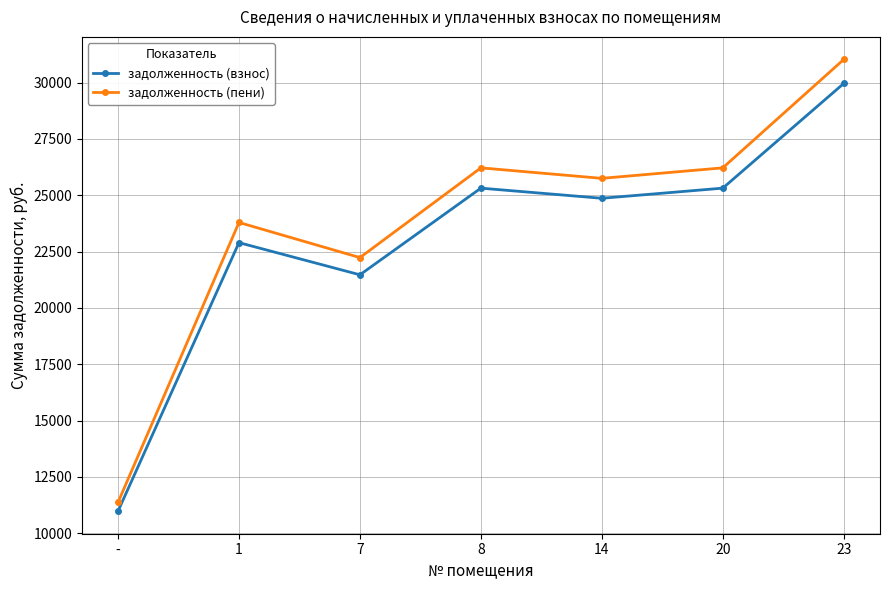

How many interior local peaks does the задолженность (взнос) series have?

2